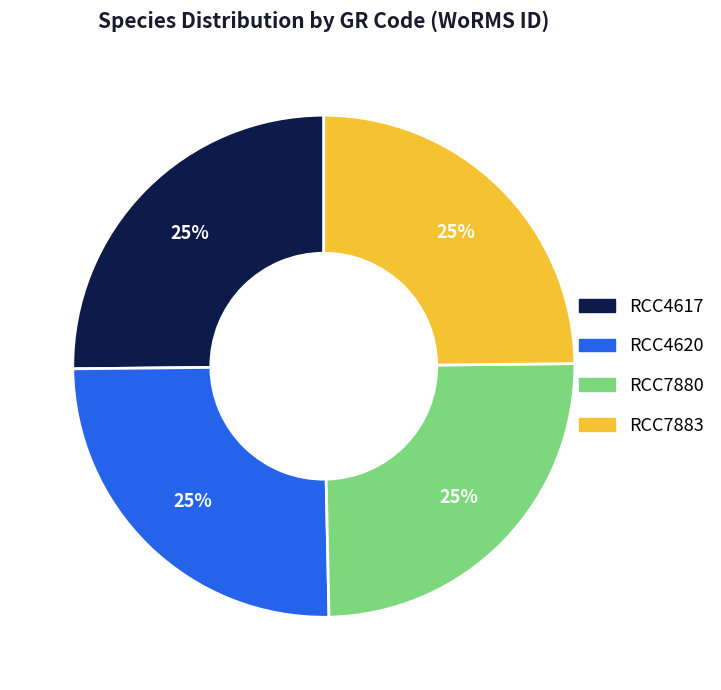

What is the ratio of the value at RCC7883 to the value at RCC4617?

1.0